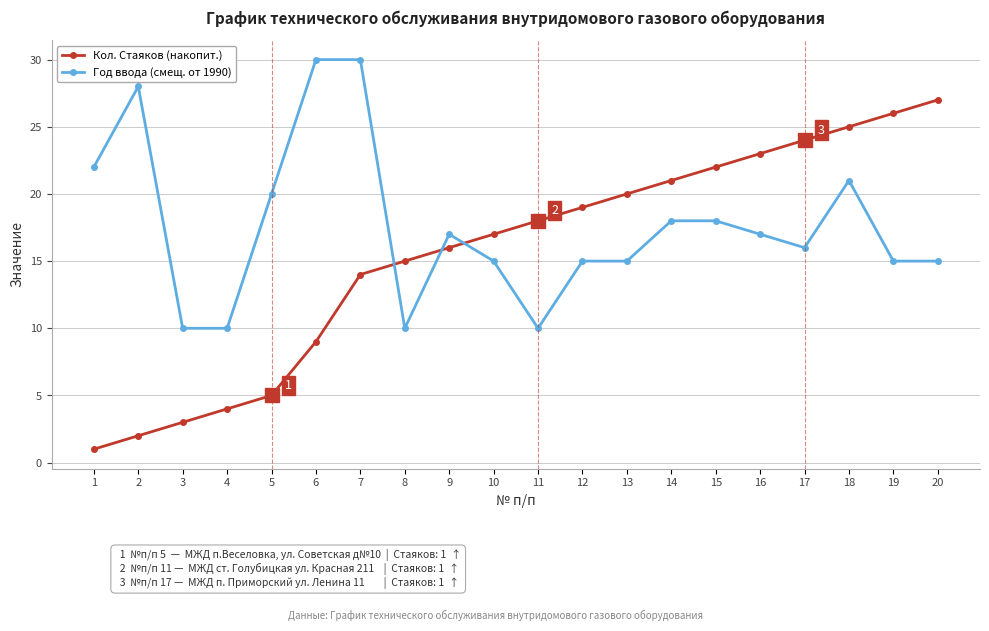

The value of Кол. Стаяков (накопит.) at 4 is 6. True or false?

False